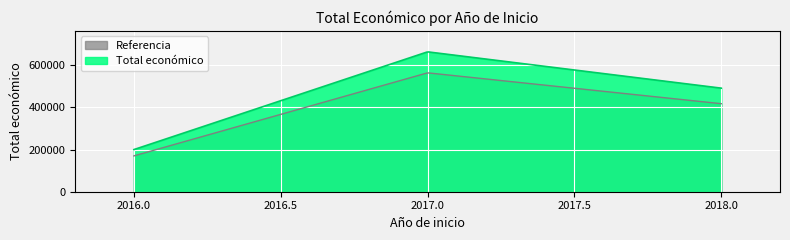

How many categories are shown in the chart?

300